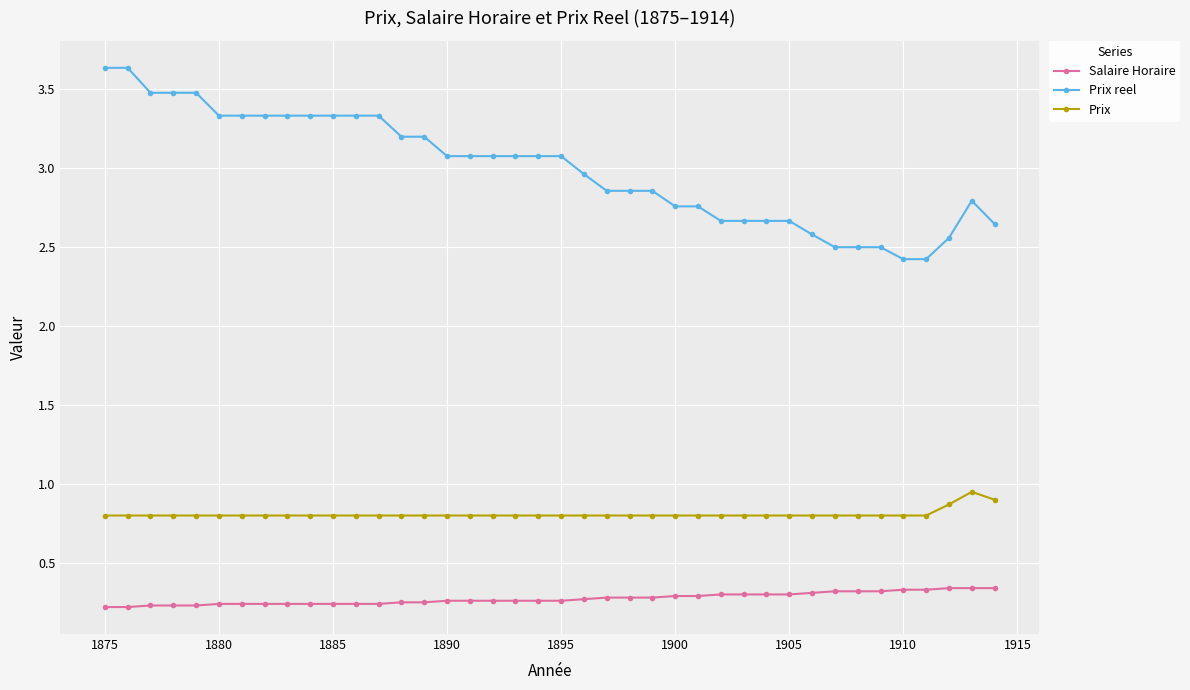

Which series has the widest spread of values?

Prix reel